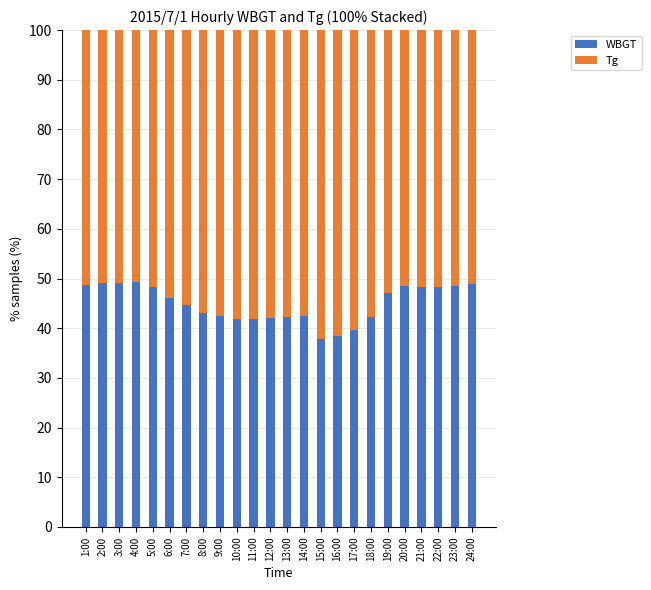

What is the difference between the maximum and minimum values in the WBGT series?

11.5